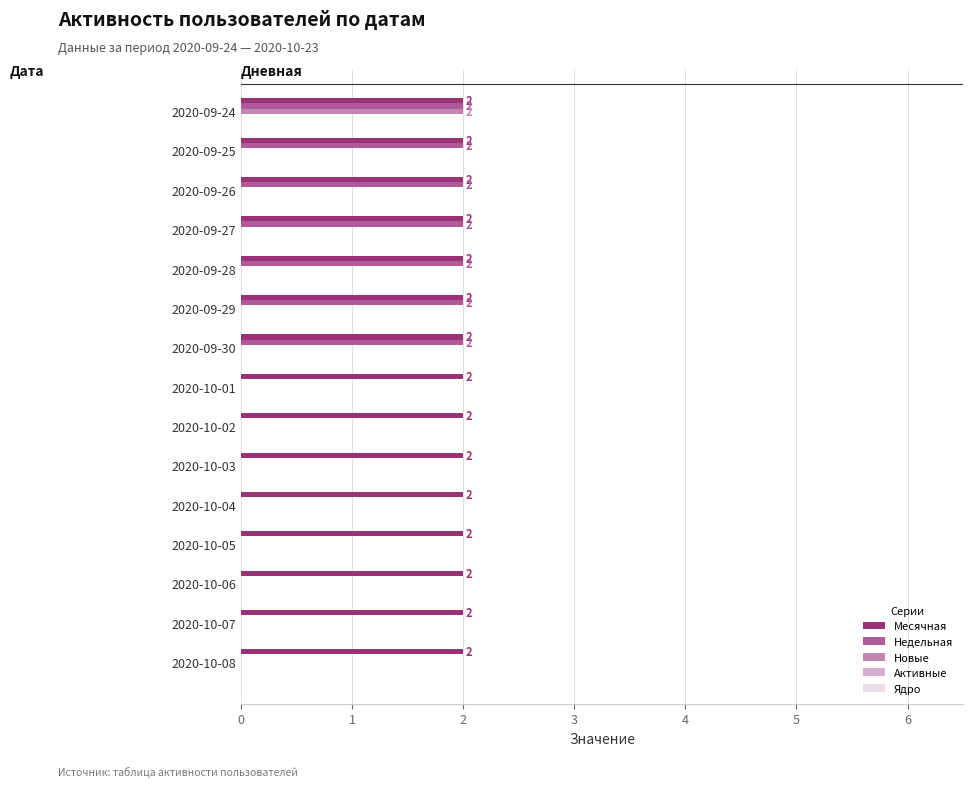

What is the sum of the Недельная values at 2020-09-25 and 2020-09-28?

4